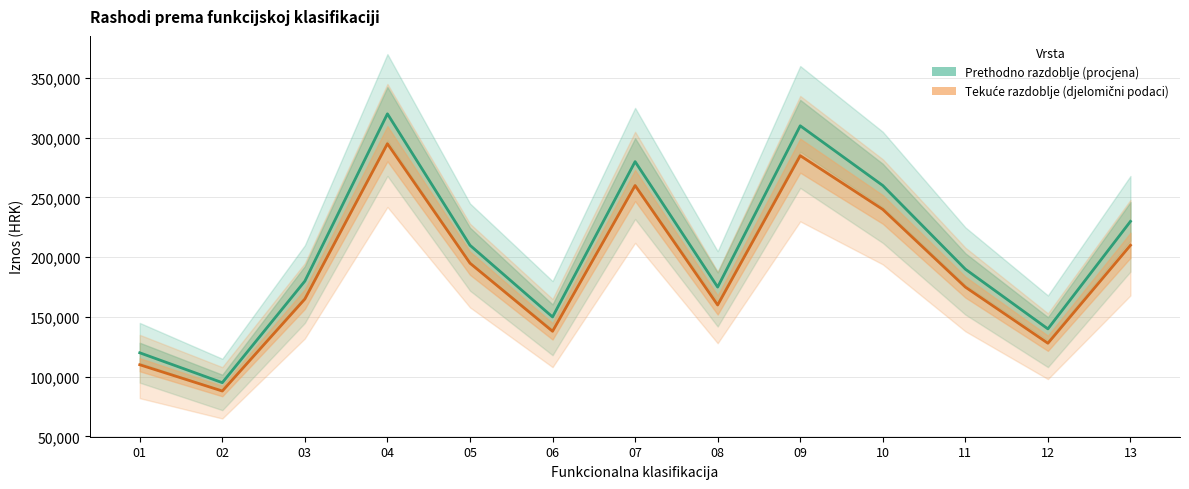

How many series are shown in this chart?

2